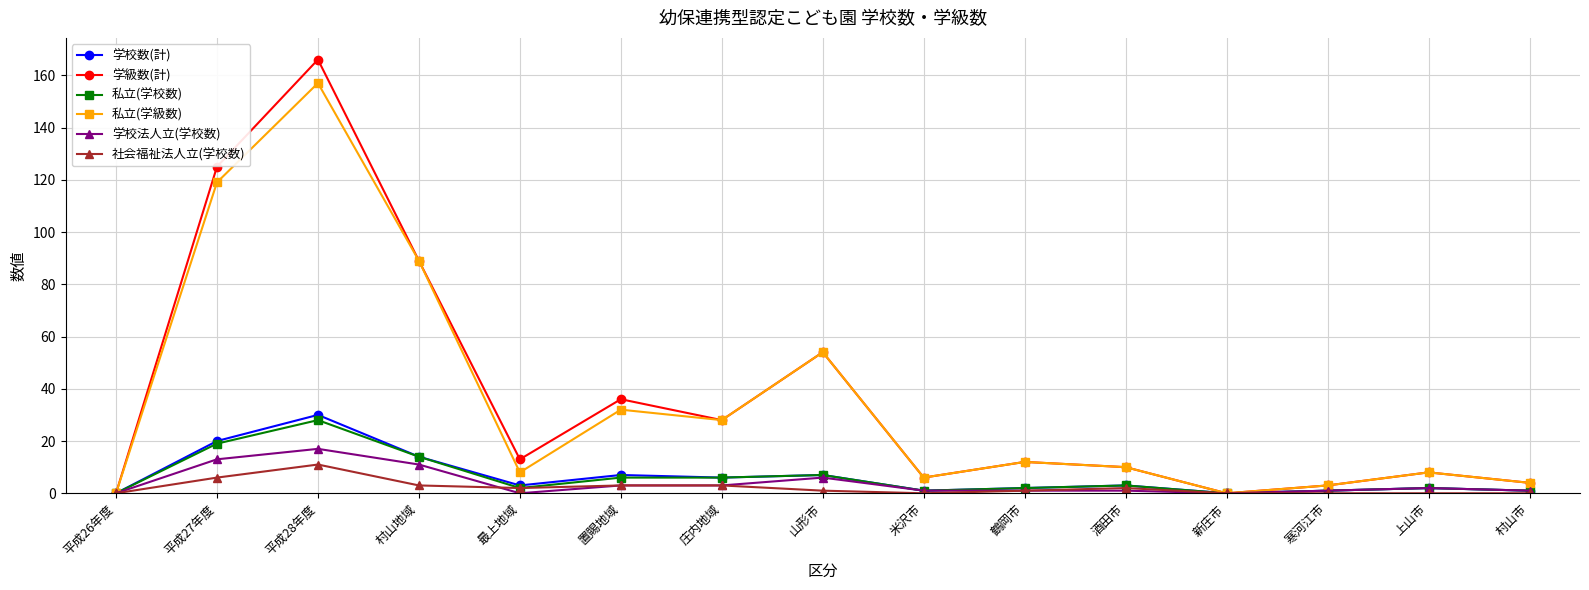

What is the difference between the maximum and minimum values in the 私立(学校数) series?

28